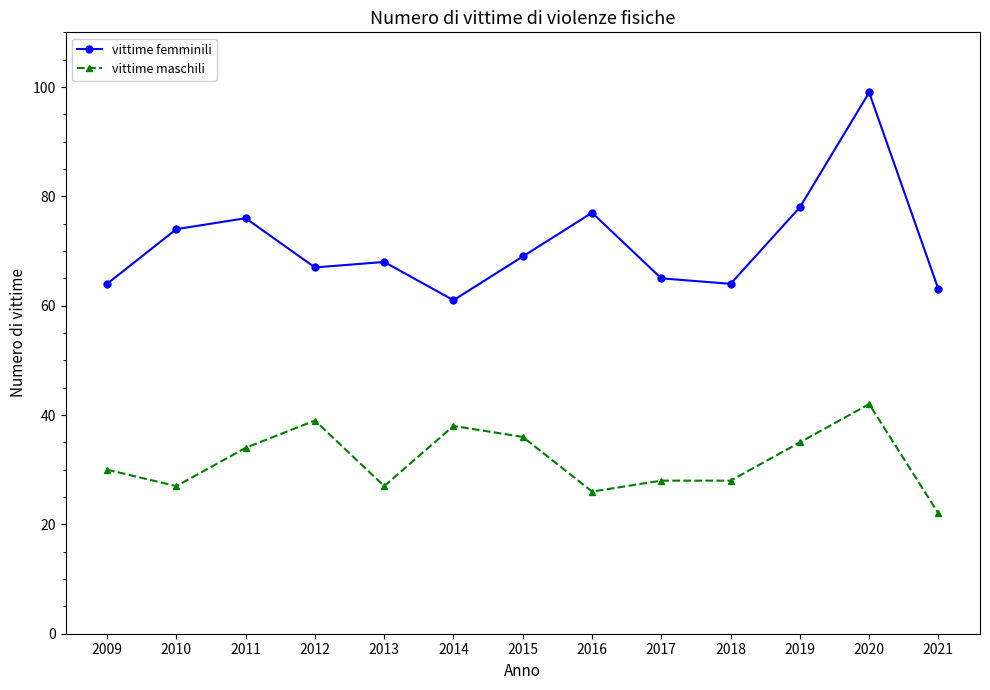

What value does the vittime maschili series have at 2021?

22